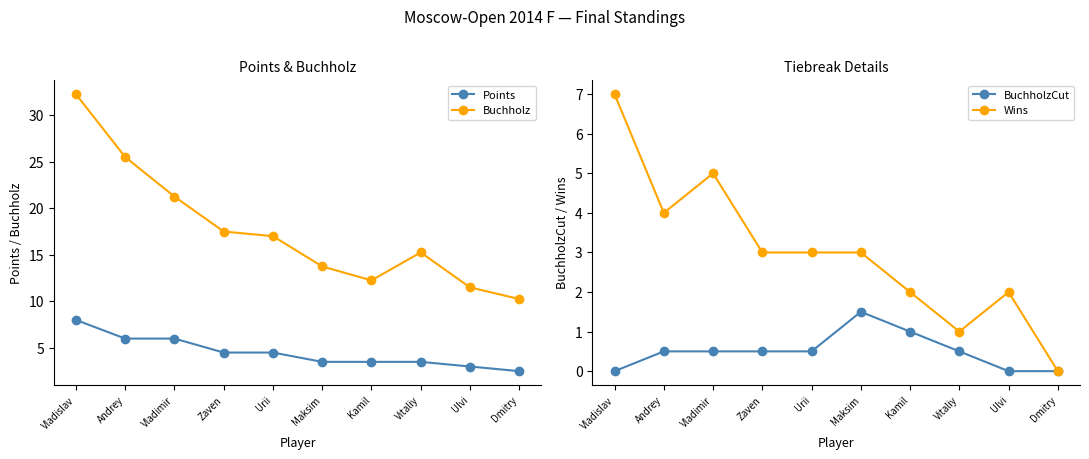

How many series are shown in this chart?

4